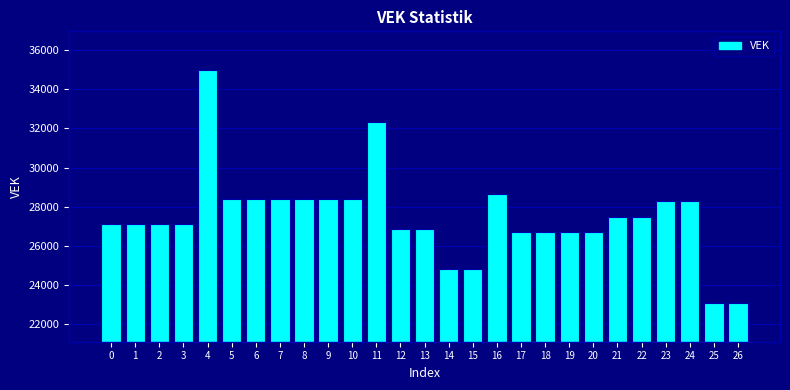

Reading left to right, what are all the values shown in this chart?

27114	27114	27114	27114	34960	28375	28375	28375	28375	28375	28375	32322	26865	26865	24837	24837	28672	26730	26730	26730	26730	27489	27489	28303	28303	23110	23110